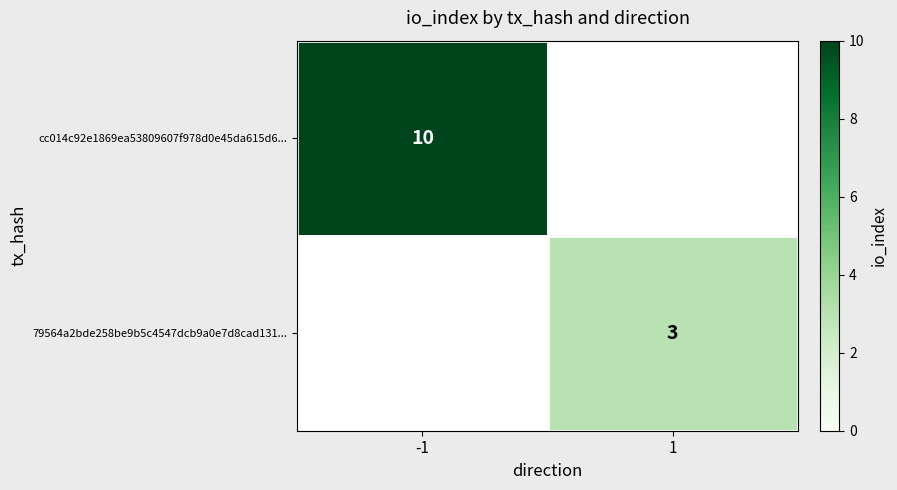

The cc014c92e1869ea53809607f978d0e45da615d6... series shows 7 at -1. True or false?

False